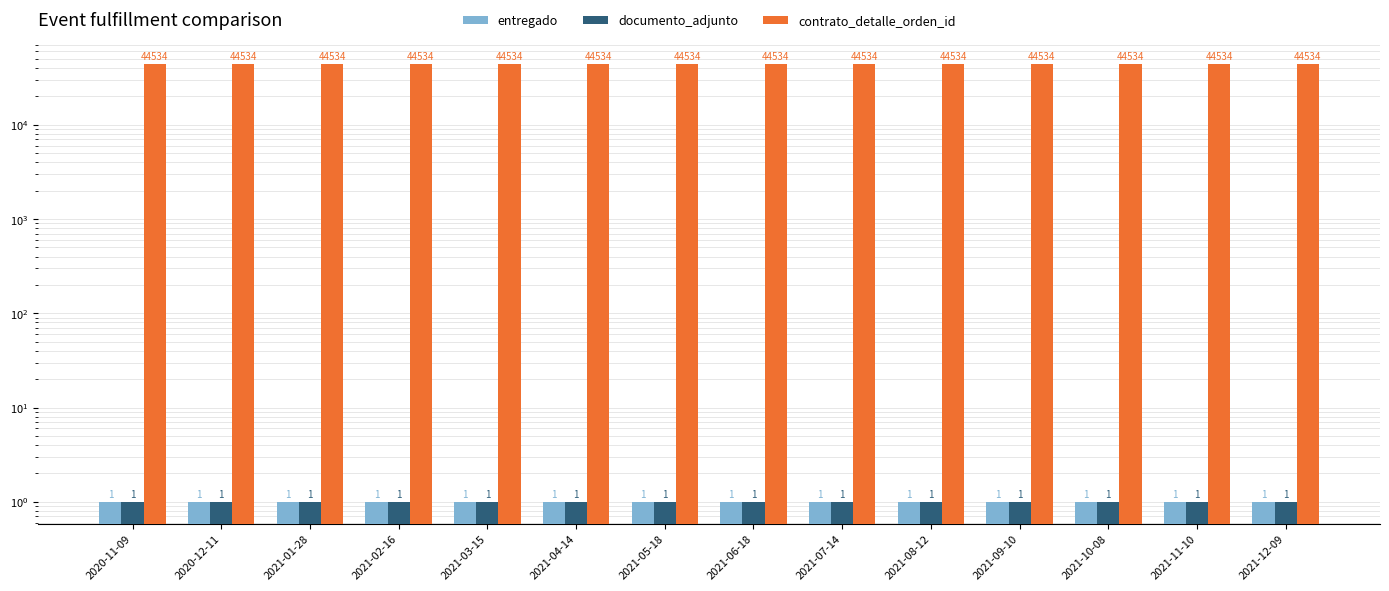

Is the value of entregado at 2021-08-12 greater than the value of documento_adjunto at 2021-06-18?

No